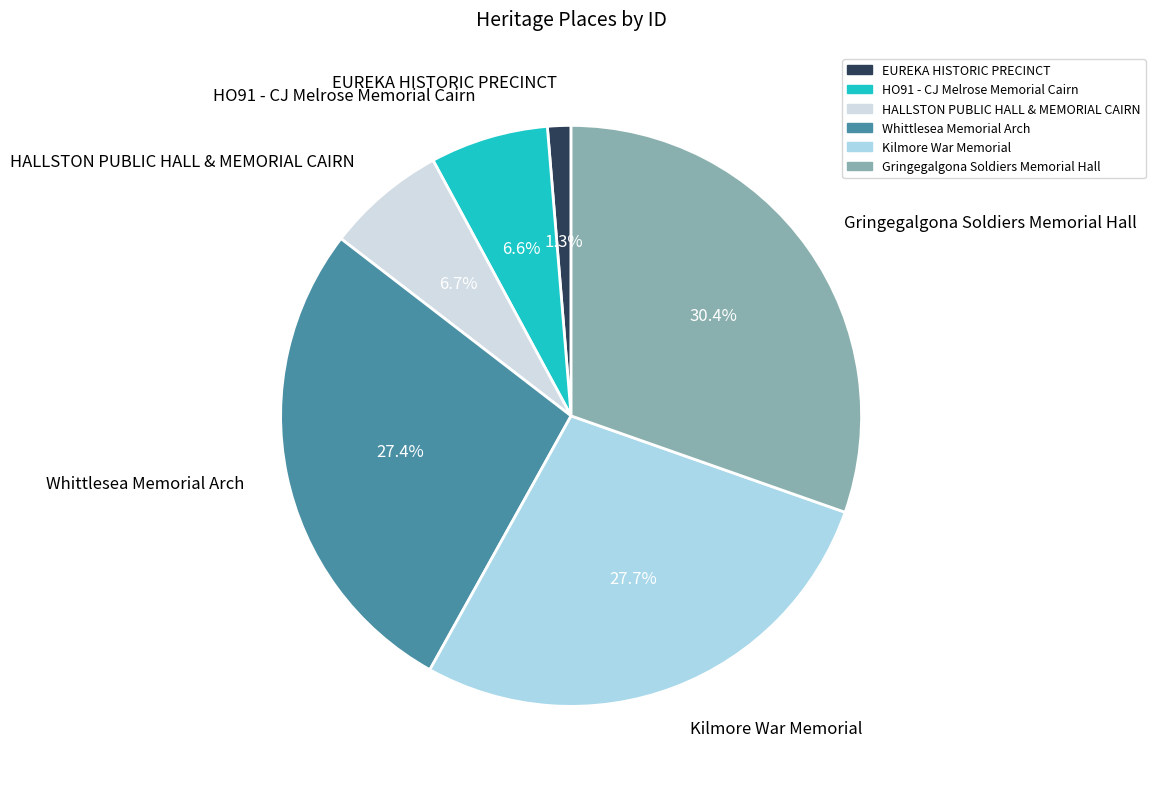

What is the ratio of the value at HALLSTON PUBLIC HALL & MEMORIAL CAIRN to the value at Kilmore War Memorial?

0.2